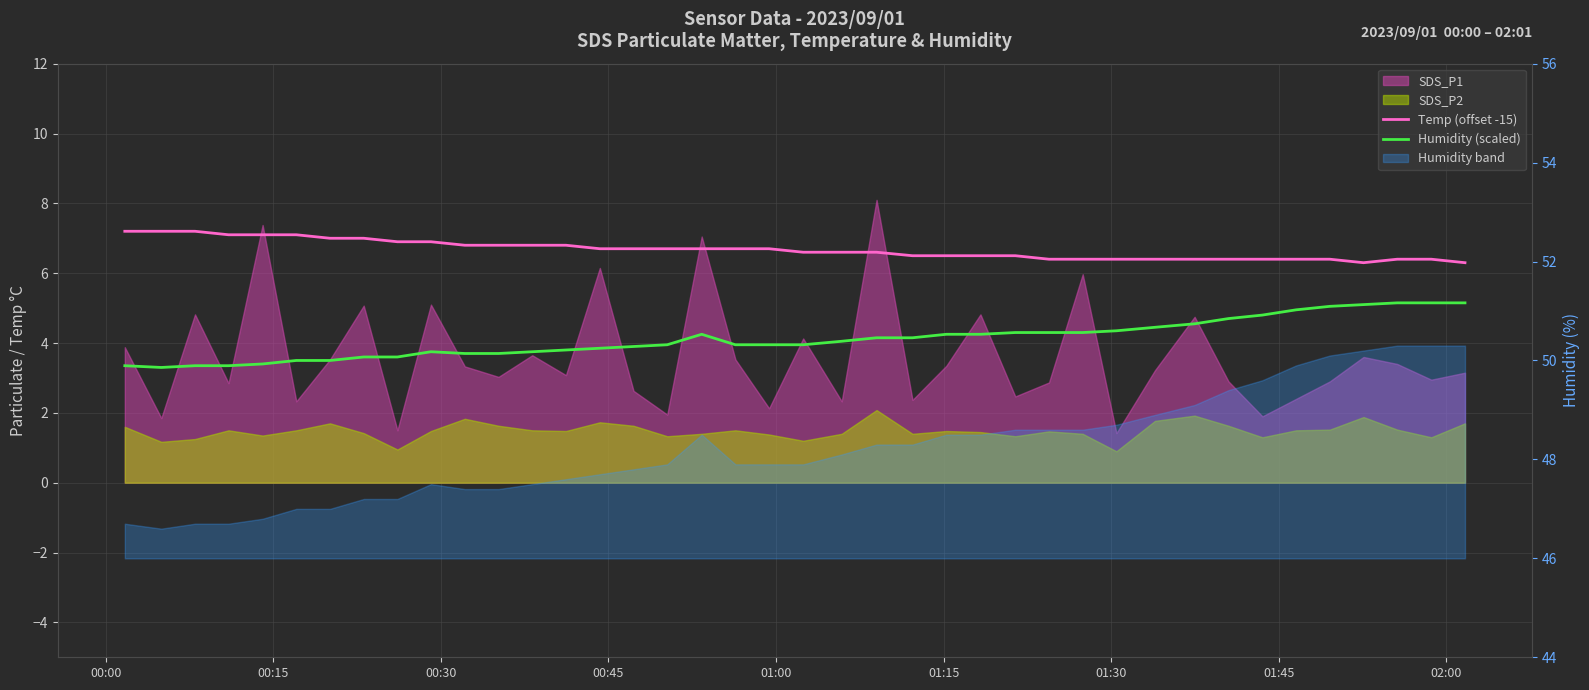

The Humidity (scaled) series shows 2.4 at 31. True or false?

False